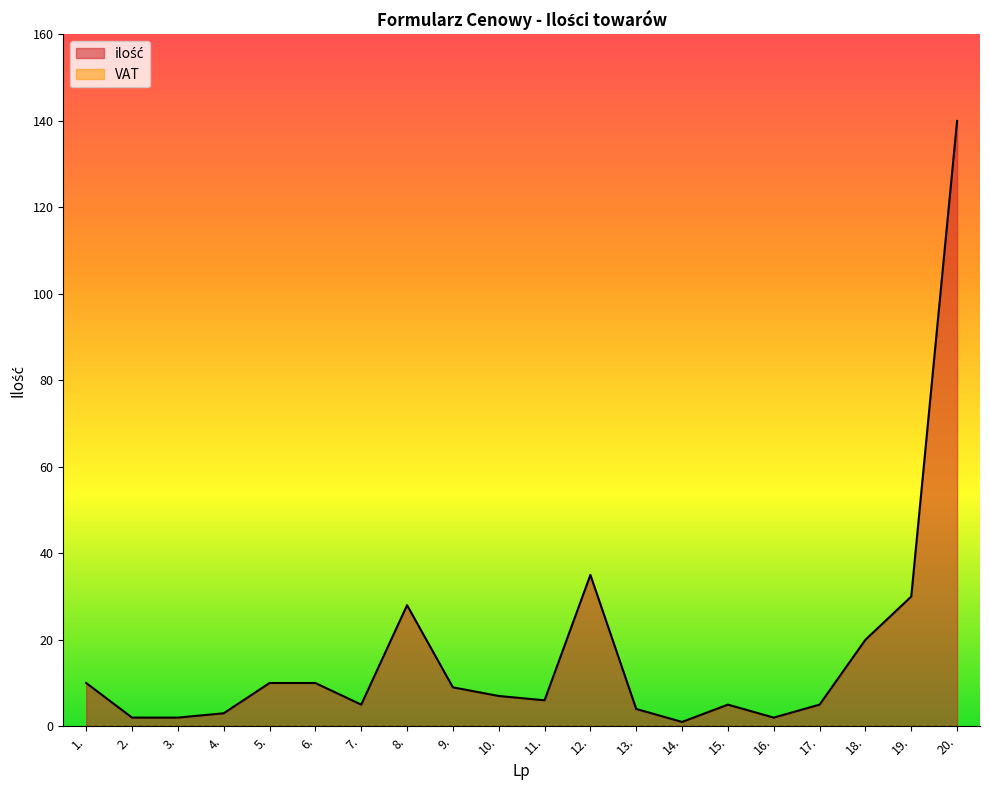

At which label does the data first exceed 7?

1.